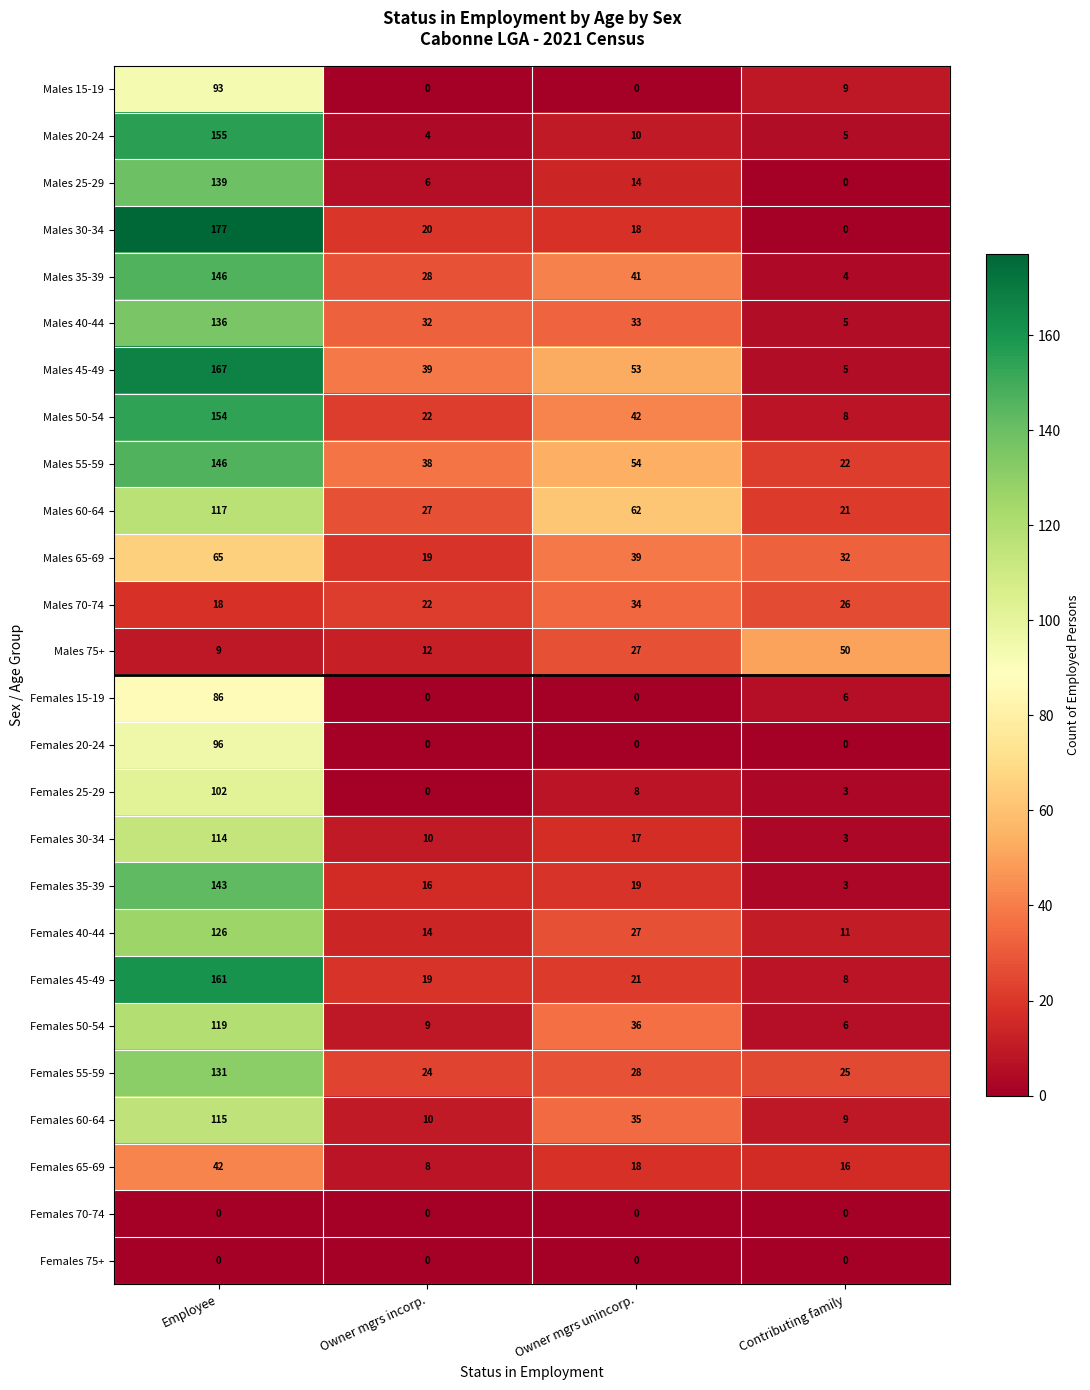

Which label corresponds to the largest value in the chart?

Employee